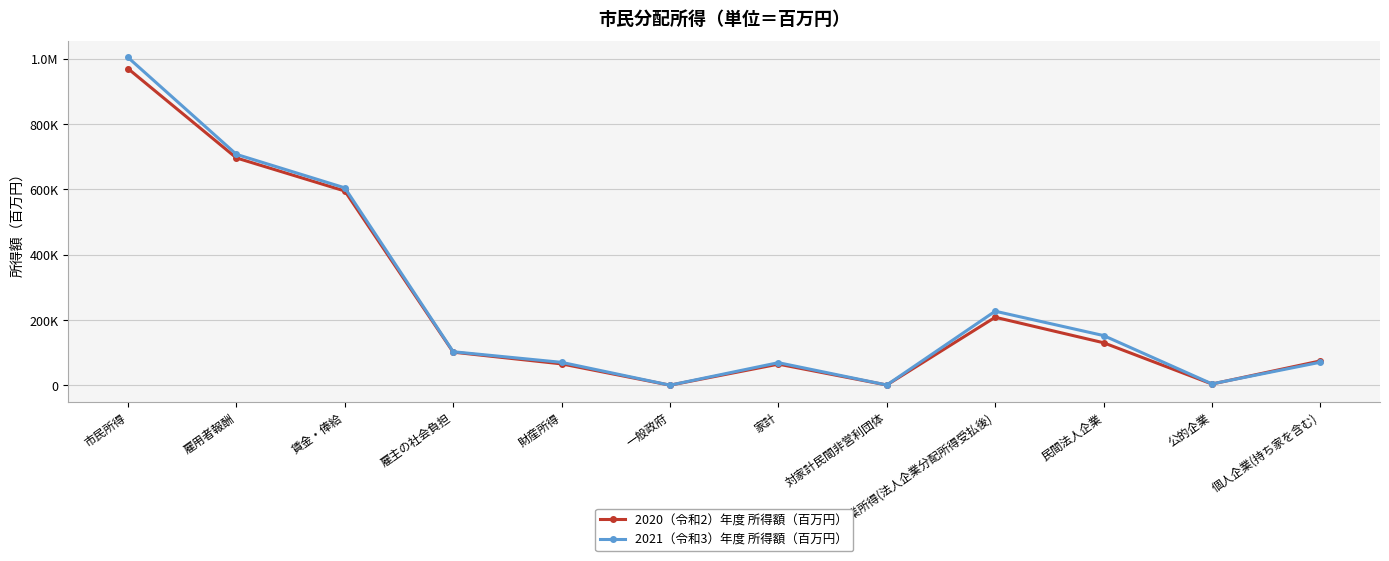

Does the chart have visible grid lines?

Yes